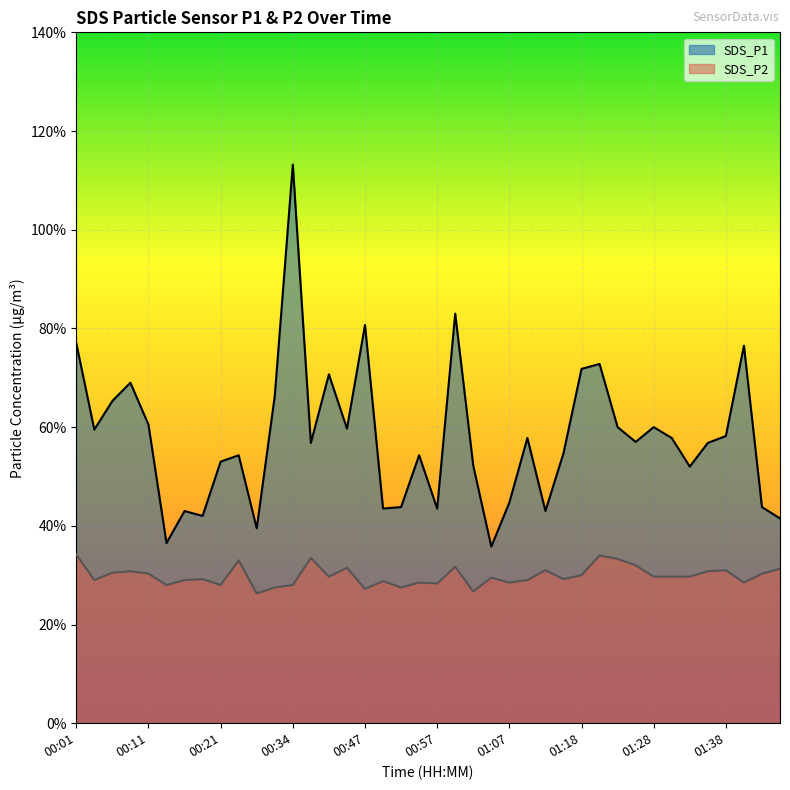

Reading right to left, what are all the values shown in this chart?

SDS_P1: 01:45=4.2	01:43=4.4	01:40=7.7	01:38=5.8	01:35=5.7	01:33=5.2	01:30=5.8	01:28=6.0	01:25=5.7	01:23=6.0	01:20=7.3	01:18=7.2	01:15=5.5	01:13=4.3	01:10=5.8	01:07=4.5	01:05=3.6	01:02=5.2	01:00=8.3	00:57=4.3	00:54=5.4	00:52=4.4	00:49=4.3	00:47=8.1	00:44=6.0	00:42=7.1	00:39=5.7	00:34=11.3	00:31=6.6	00:26=4.0	00:24=5.4	00:21=5.3	00:18=4.2	00:16=4.3	00:13=3.6	00:11=6.0	00:08=6.9	00:06=6.5	00:03=6.0	00:01=7.7
SDS_P2: 01:45=3.1	01:43=3.0	01:40=2.9	01:38=3.1	01:35=3.1	01:33=3.0	01:30=3.0	01:28=3.0	01:25=3.2	01:23=3.3	01:20=3.4	01:18=3.0	01:15=2.9	01:13=3.1	01:10=2.9	01:07=2.9	01:05=3.0	01:02=2.7	01:00=3.2	00:57=2.8	00:54=2.9	00:52=2.8	00:49=2.9	00:47=2.7	00:44=3.1	00:42=3.0	00:39=3.4	00:34=2.8	00:31=2.8	00:26=2.6	00:24=3.3	00:21=2.8	00:18=2.9	00:16=2.9	00:13=2.8	00:11=3.0	00:08=3.1	00:06=3.0	00:03=2.9	00:01=3.4